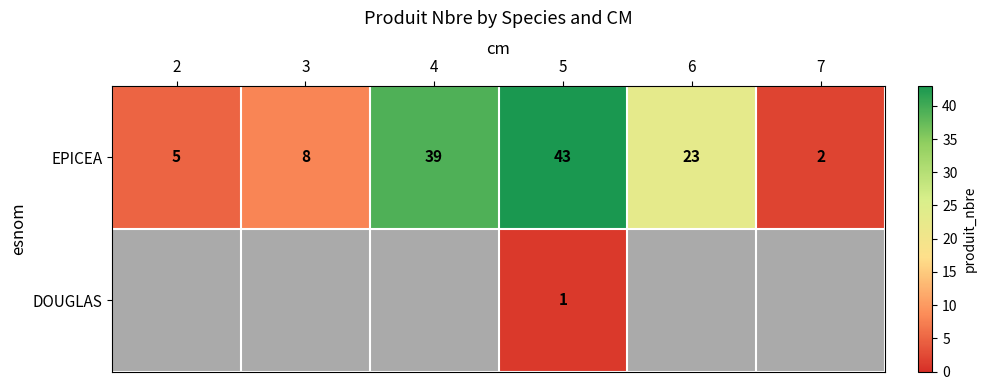

Rank the categories by EPICEA value from lowest to highest.

7, 2, 3, 6, 4, 5